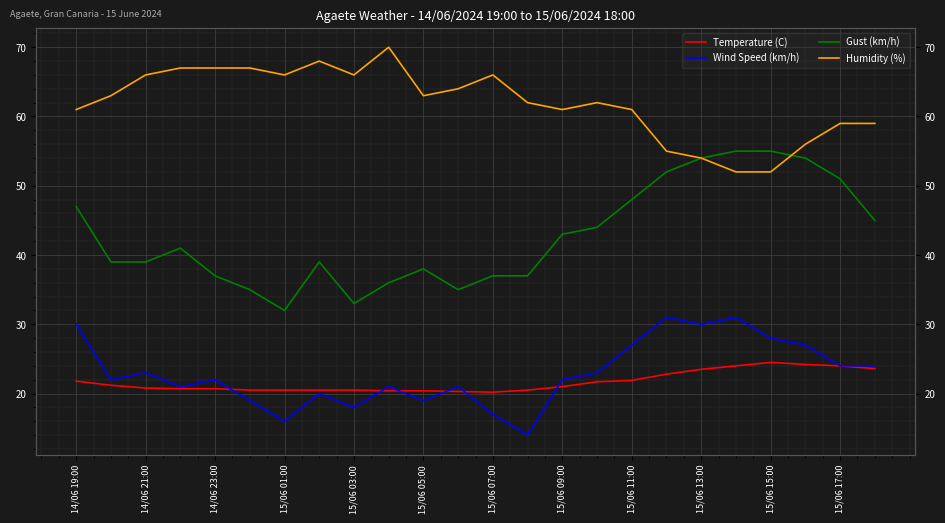

True or false: Temperature (C) has more than 0 points higher than both neighbors.

True